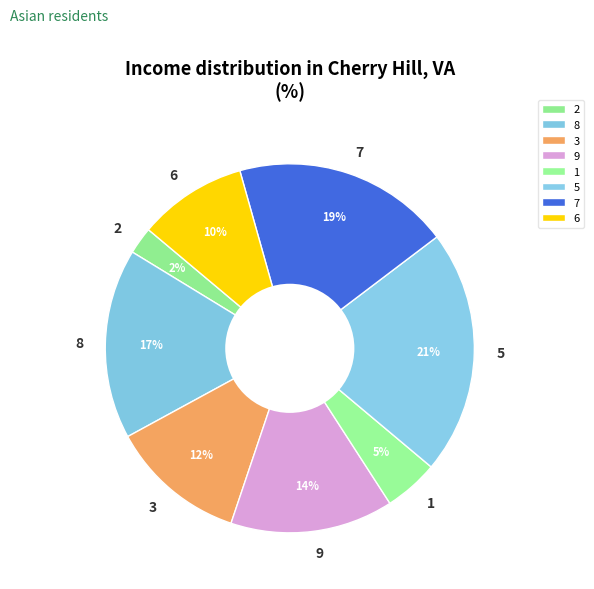

Is there any slice that represents more than half of the pie?

No